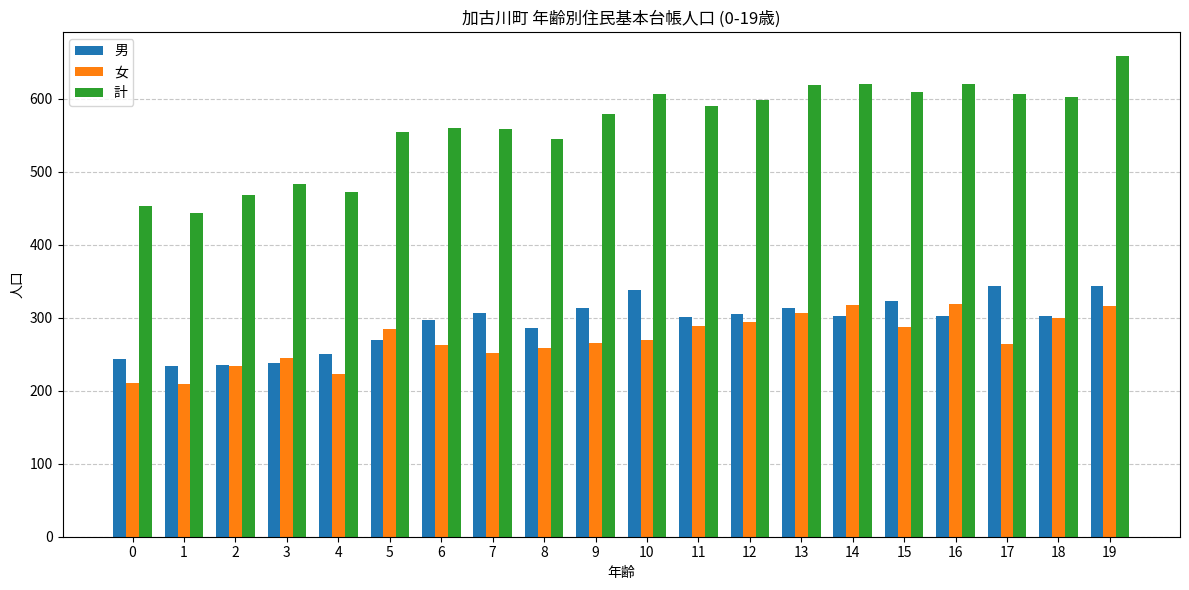

At which category is the sum across all series the highest?

19